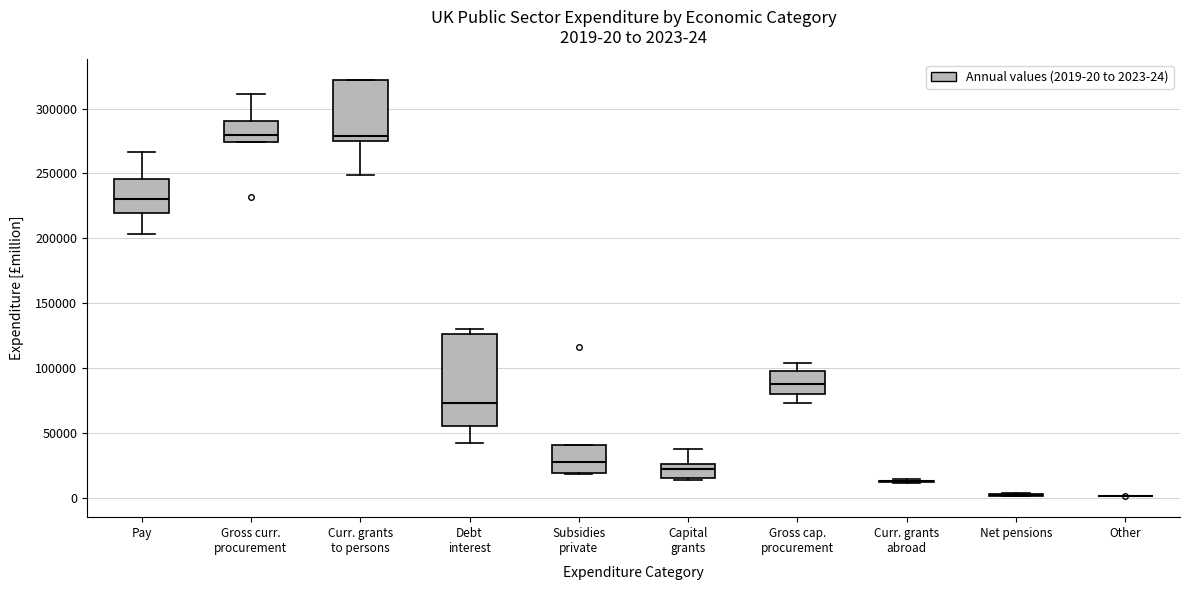

Comparing the boxes themselves (not the whiskers), which one is the tallest?

Debt interest